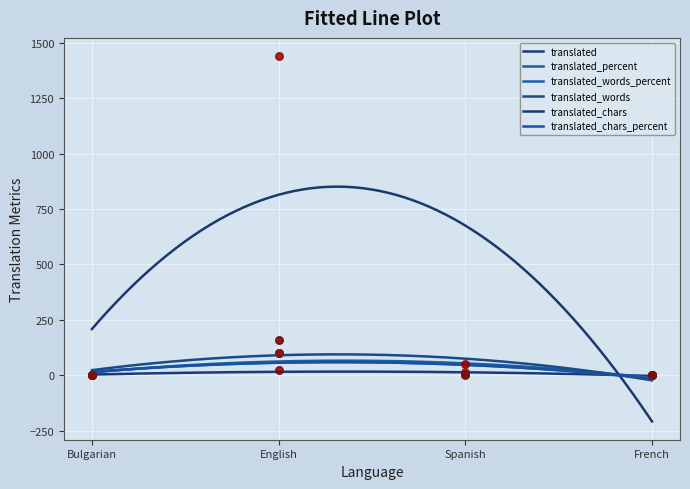

Is the value of translated_percent at Spanish greater than the value of translated_chars_percent at Spanish?

Yes